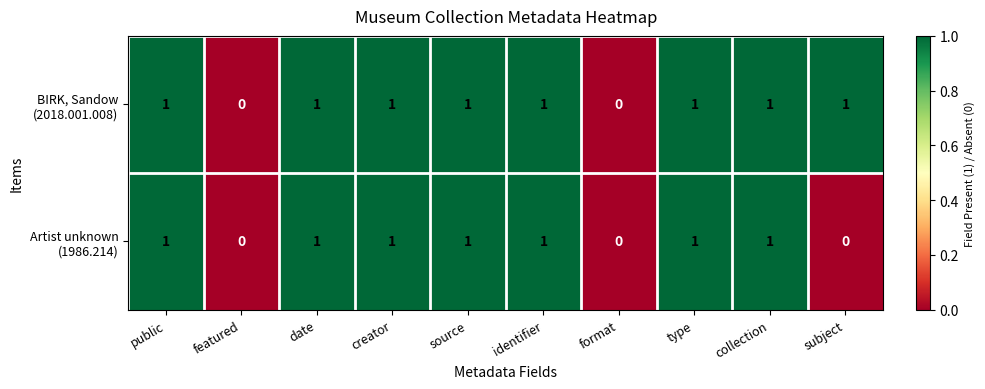

At which category is the sum across all series the highest?

public